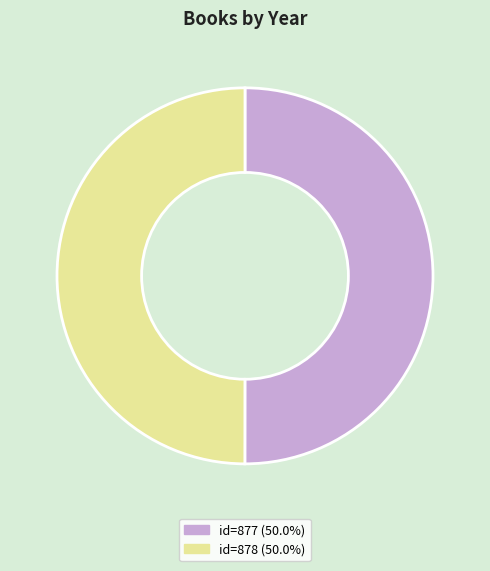

Is the sum of id=877 (50.0%) and id=878 (50.0%) greater than half?

Yes